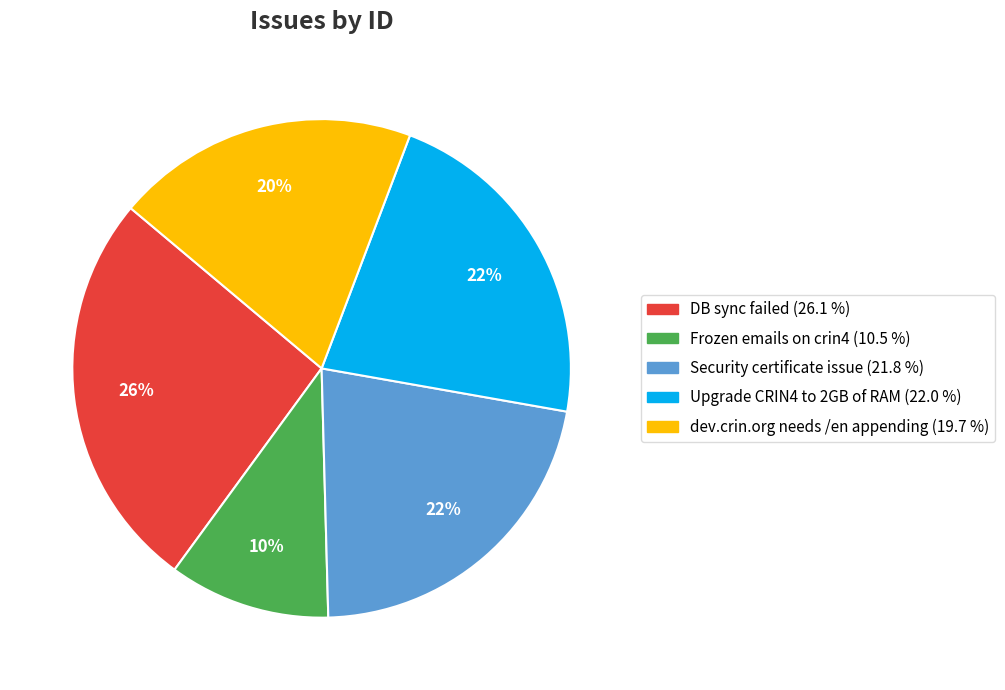

How many slices are in this pie chart?

5